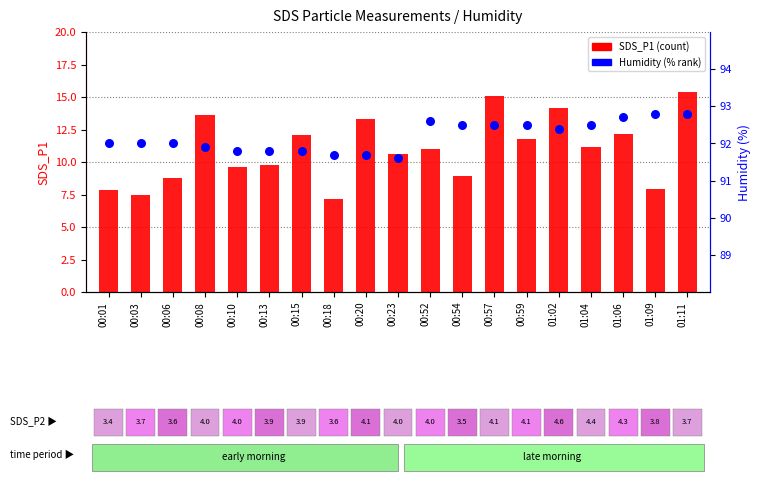

Which series contains the lowest Y value?

SDS_P1 (count)